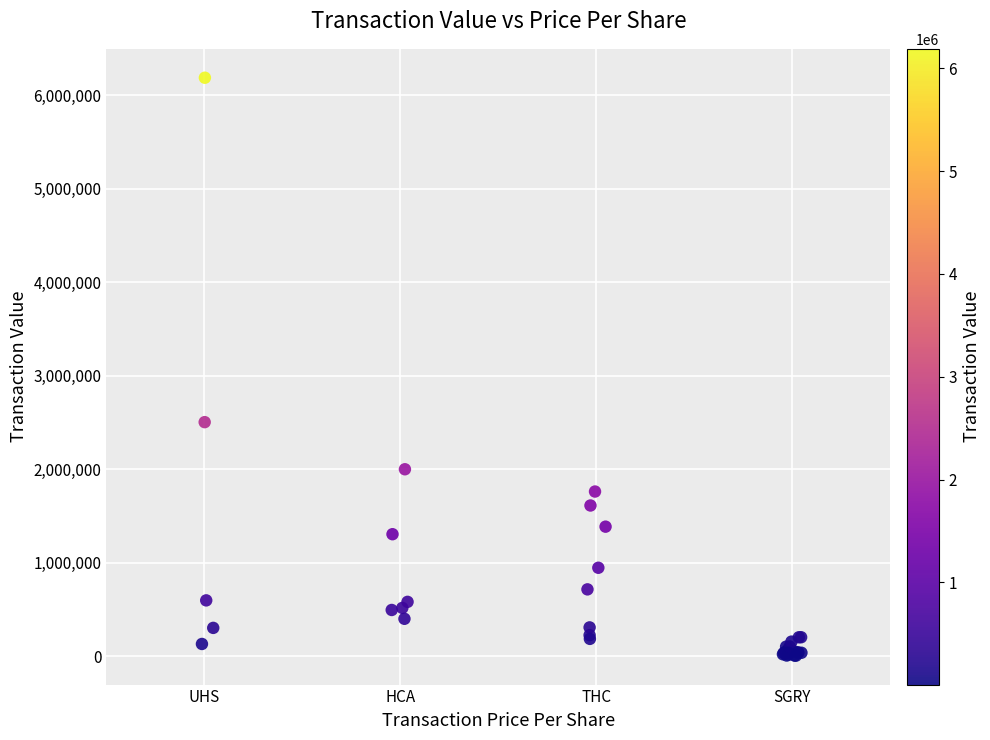

What Y value in the scatter plot is closest to 3097007?

2503928